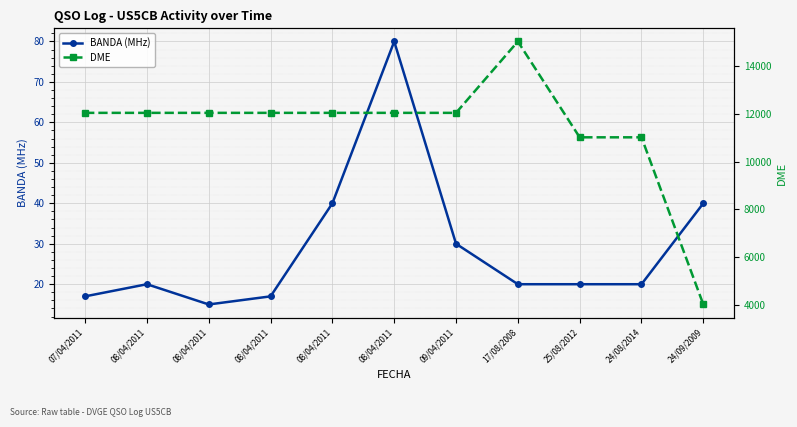

How many values in the DME series exceed 12040?

1